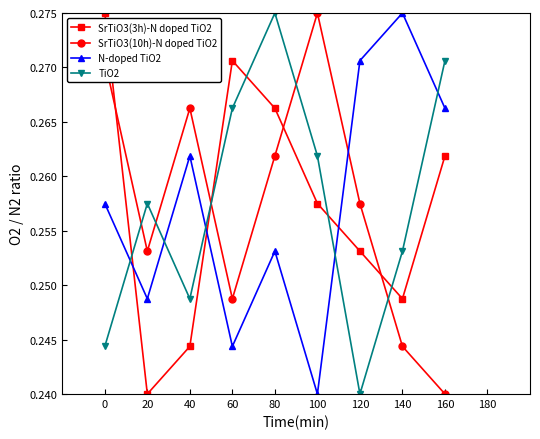

How many times do SrTiO3(3h)-N doped TiO2 and SrTiO3(10h)-N doped TiO2 cross each other?

4